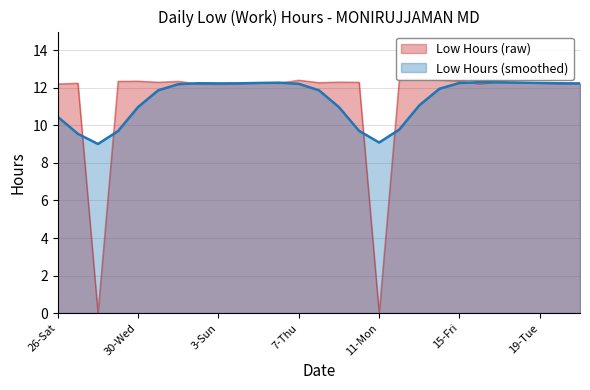

What is the label of the 11th point from the left?

5-Tue